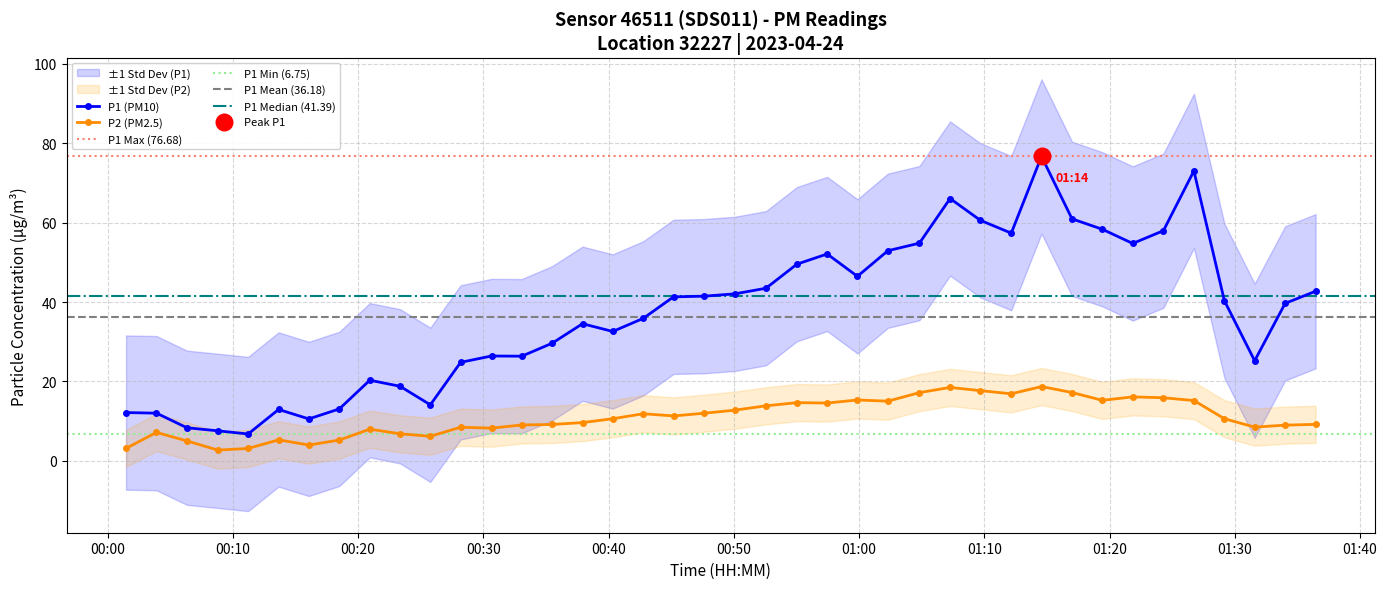

True or false: P1 (PM10) and P2 (PM2.5) cross at least once.

False